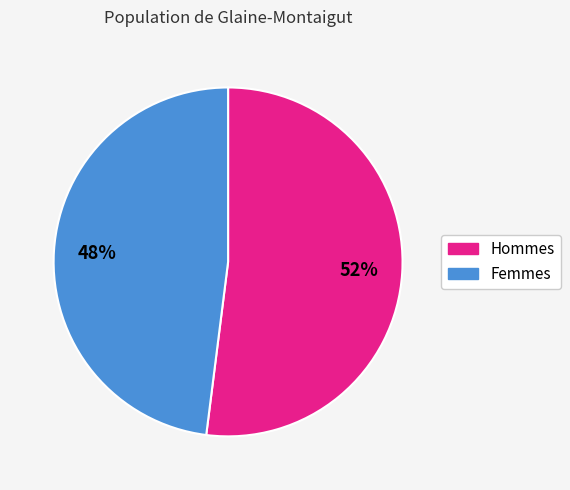

To the nearest percent, what is the average slice percentage?

50%